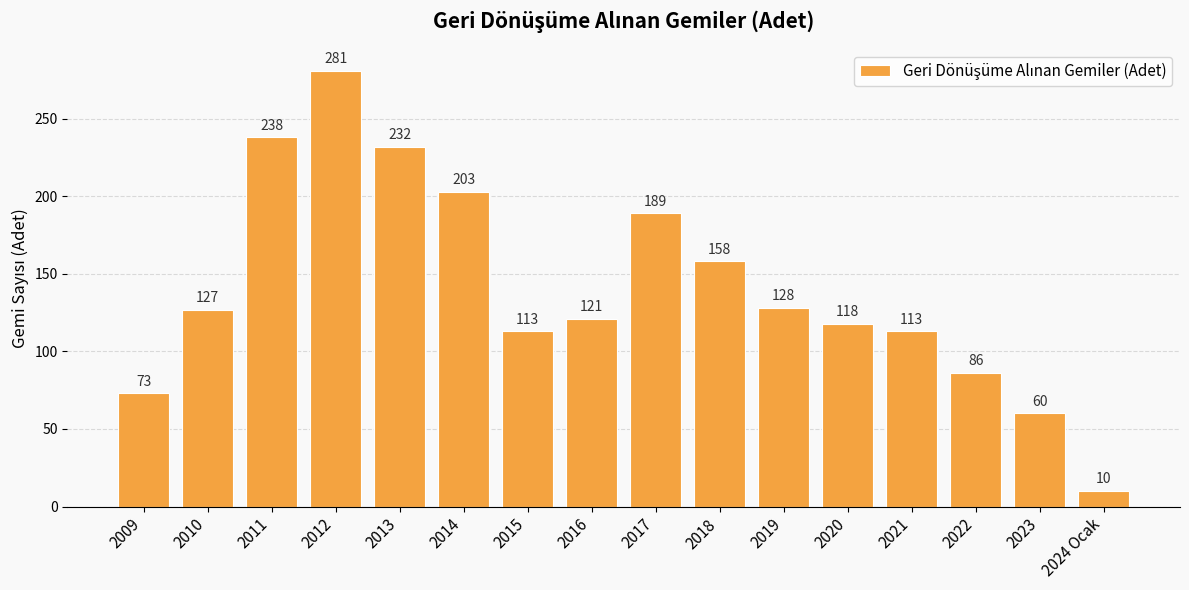

What is the change in value from 2019 to 2022?

-42